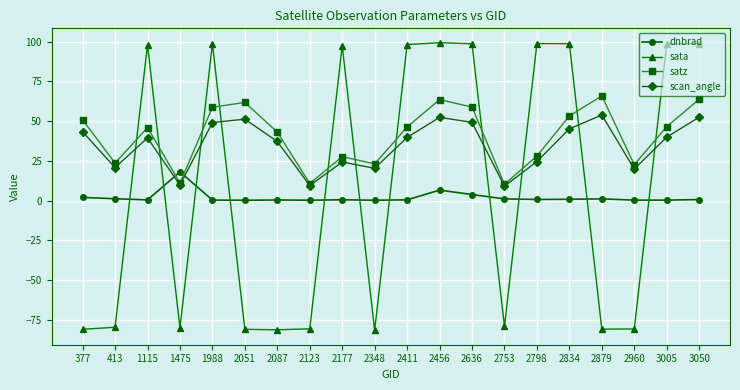

The dnbrad series shows 0.2 at 2348. True or false?

True